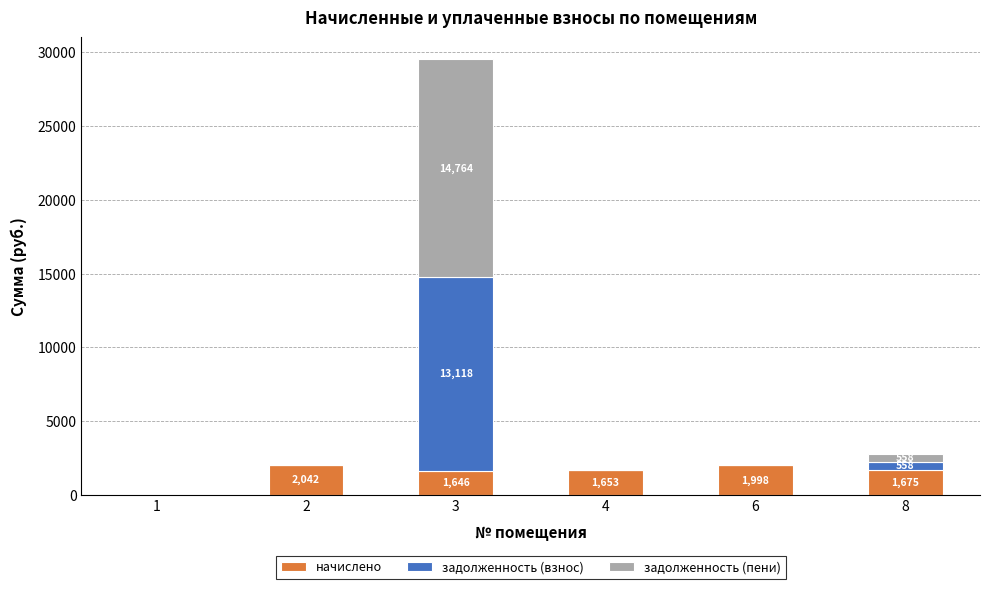

What is the sum of all начислено values?

9014.7